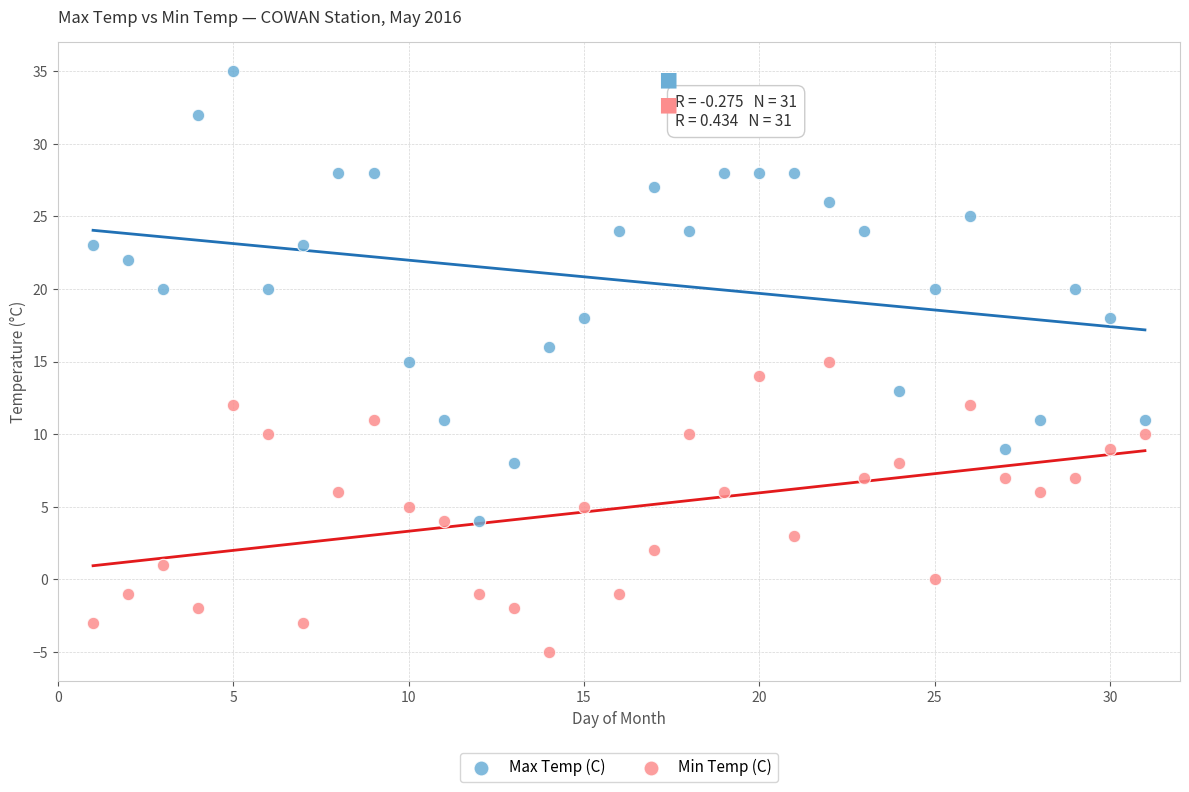

Which series has the largest Y range (max minus min)?

Max Temp (C)